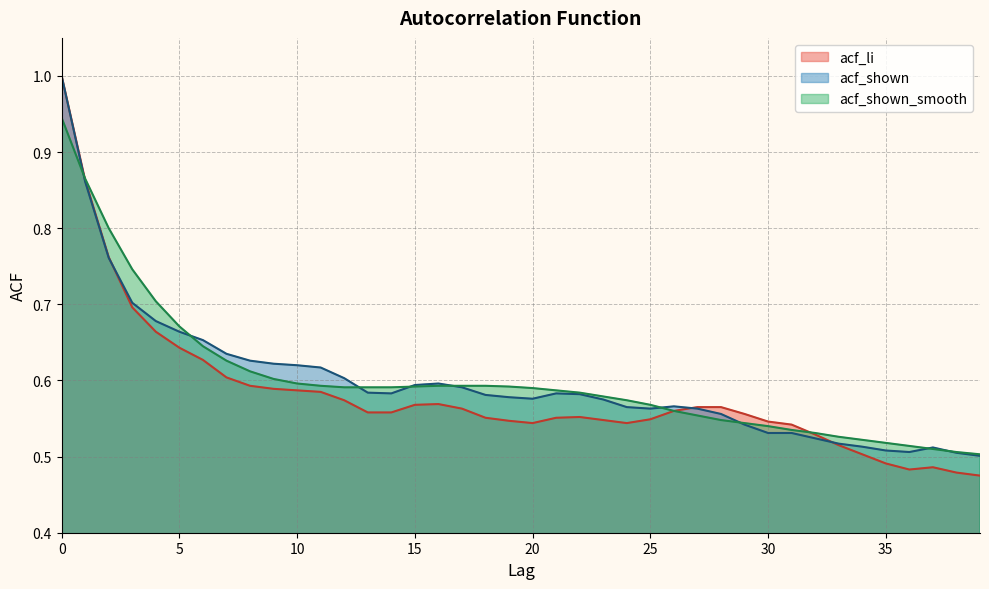

The value of acf_shown_smooth at 39 is 0.3. True or false?

False